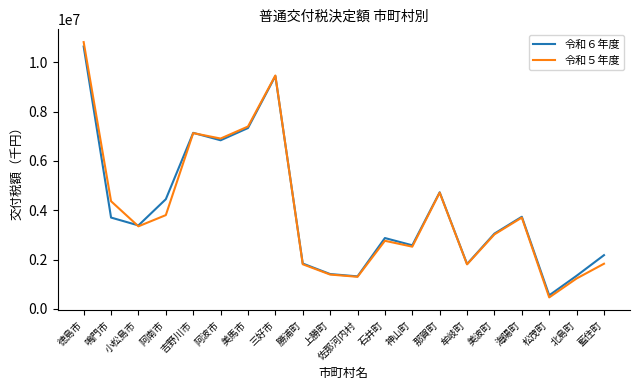

What is the highest value of the 令和５年度 series?

10817161